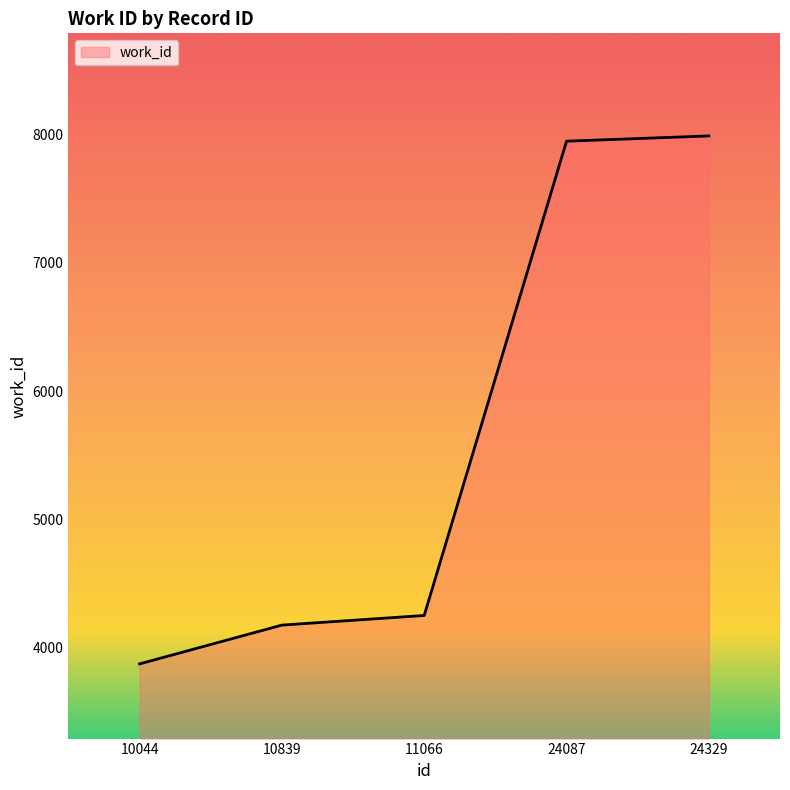

Does the chart display data point markers on the line(s)?

No